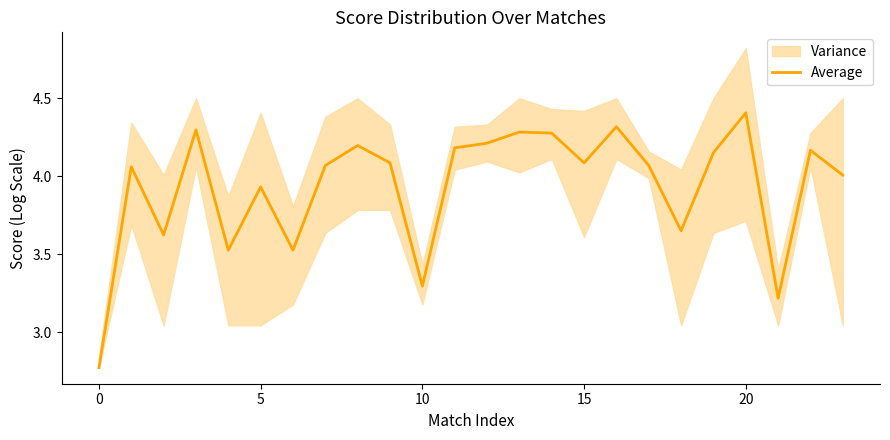

What is the sum of the values at 19 and 13?

8.4